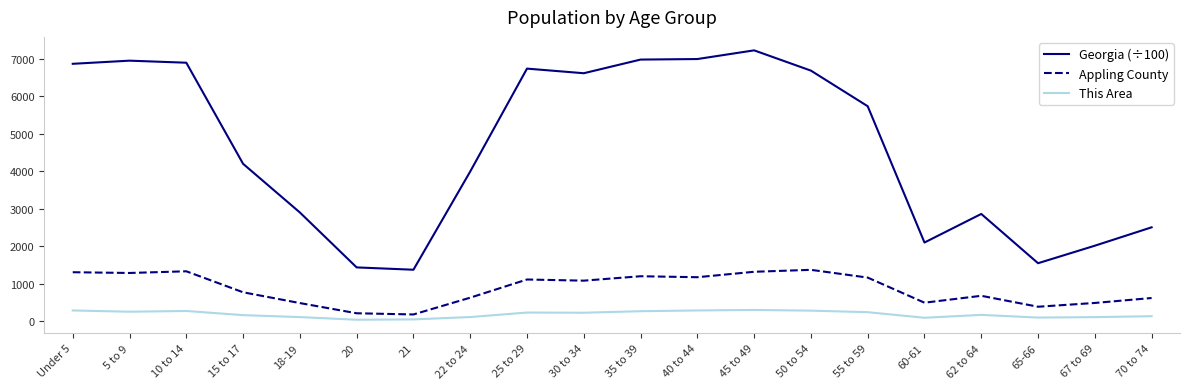

At 35 to 39, list the series in order from largest to smallest.

Georgia (÷100), Appling County, This Area